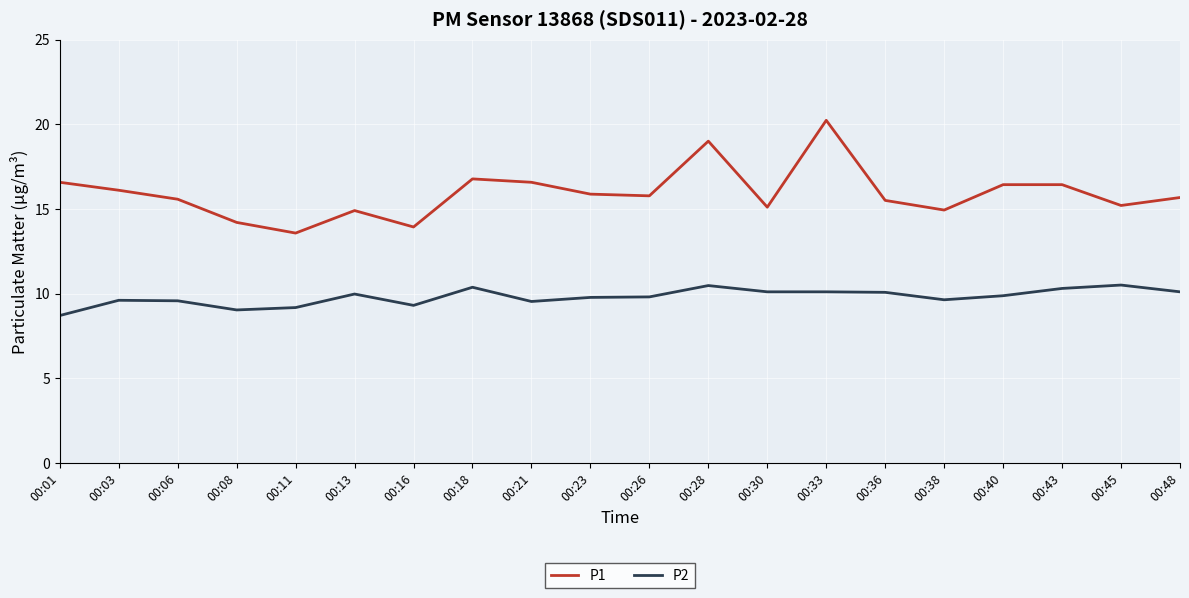

Does the chart have visible grid lines?

Yes